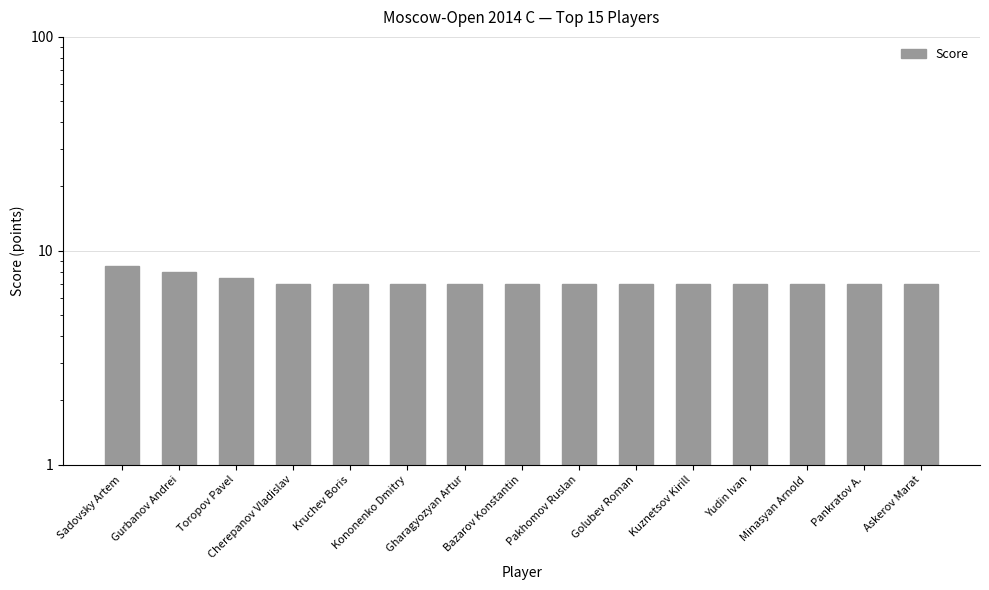

What is the label of the 9th bar from the left?

Pakhomov Ruslan